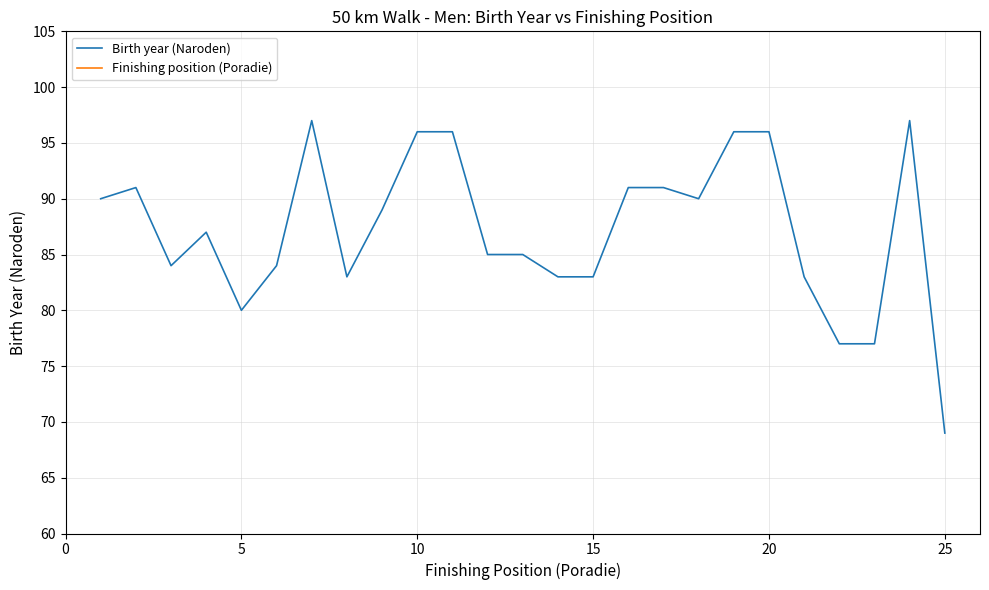

True or false: Birth year (Naroden) has a value of 69 at 25.

True